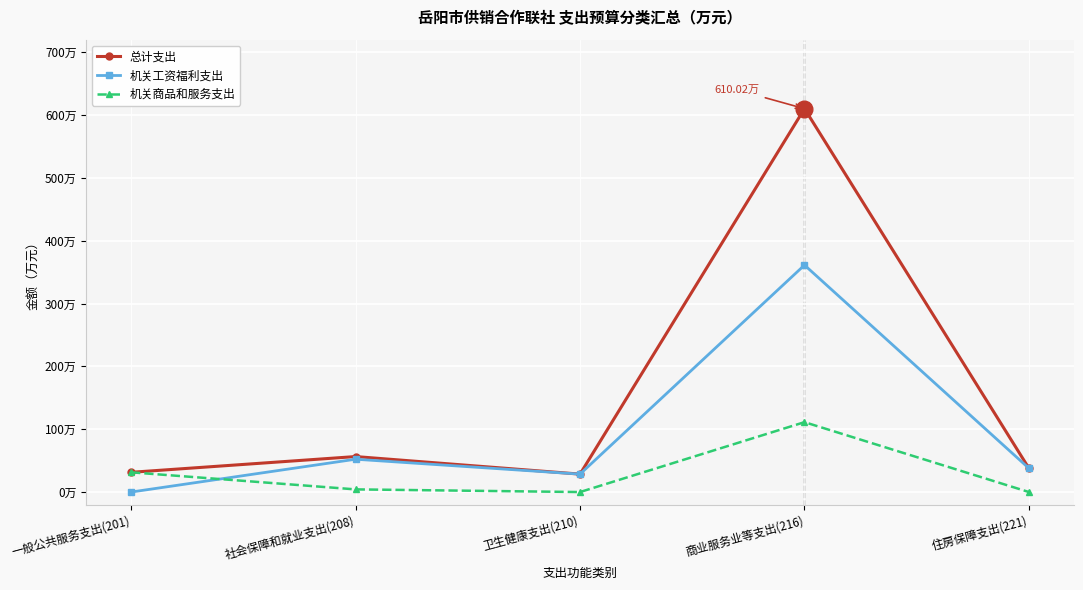

What are all the series names shown in the legend?

总计支出, 机关工资福利支出, 机关商品和服务支出